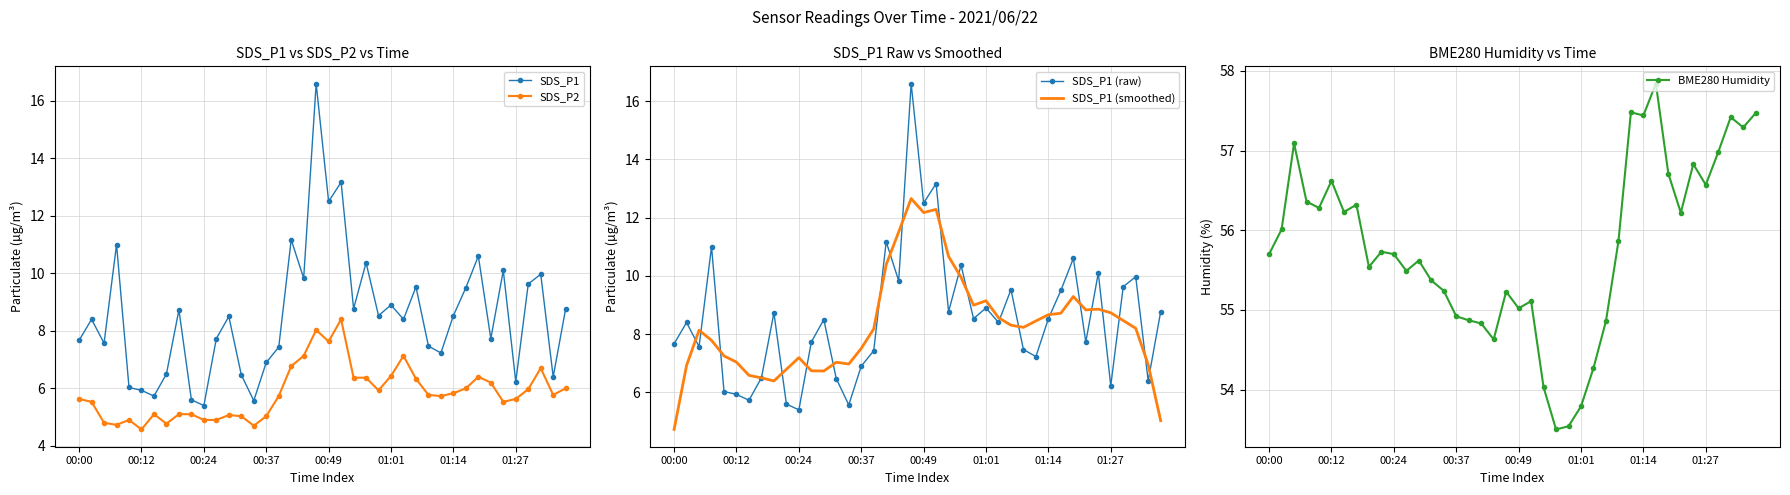

Is it true that SDS_P2 equals 9.1 at 12?

False